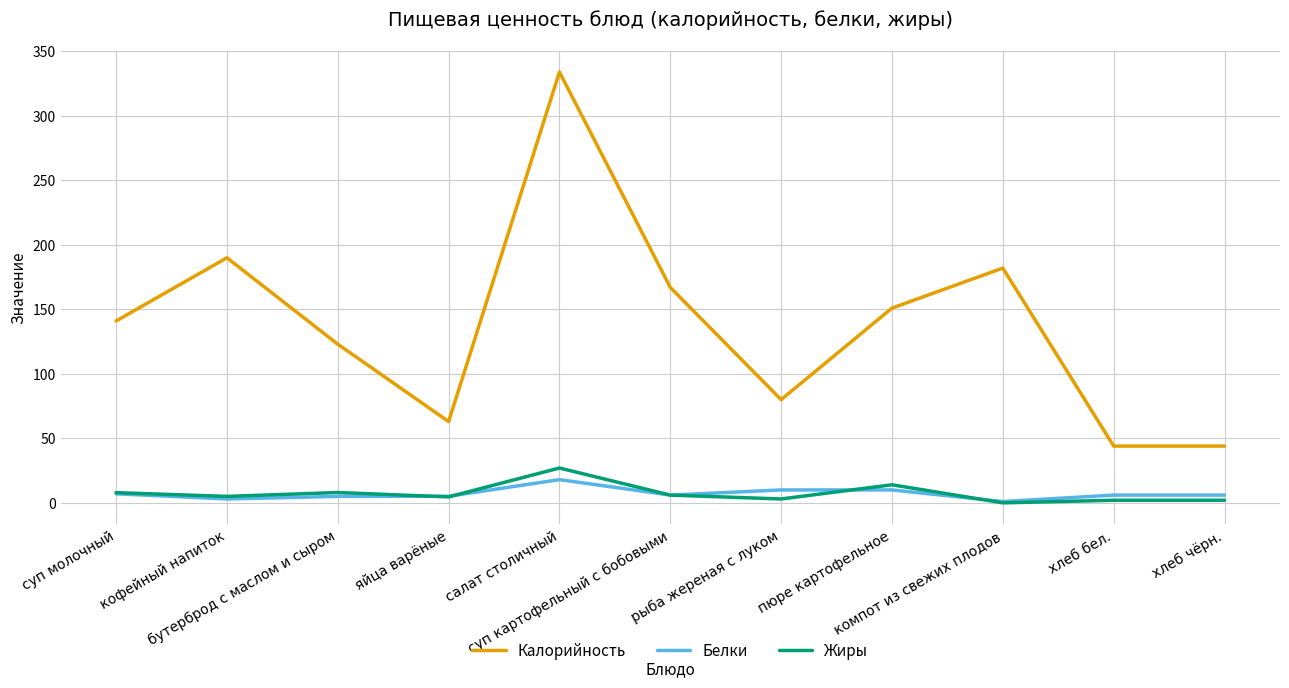

Between суп картофельный с бобовыми and рыба жереная с луком, which series saw the biggest shift?

Калорийность